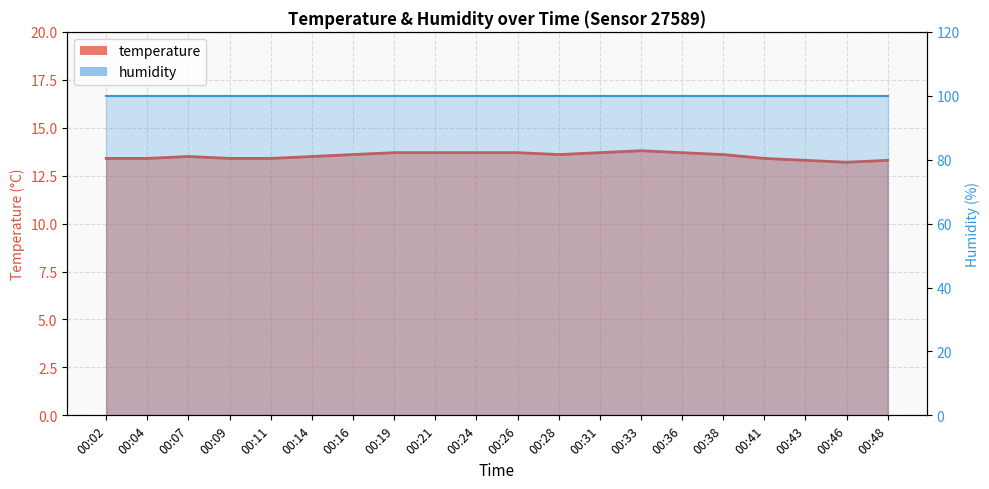

Between 00:04 and 00:21, which is larger?

00:21